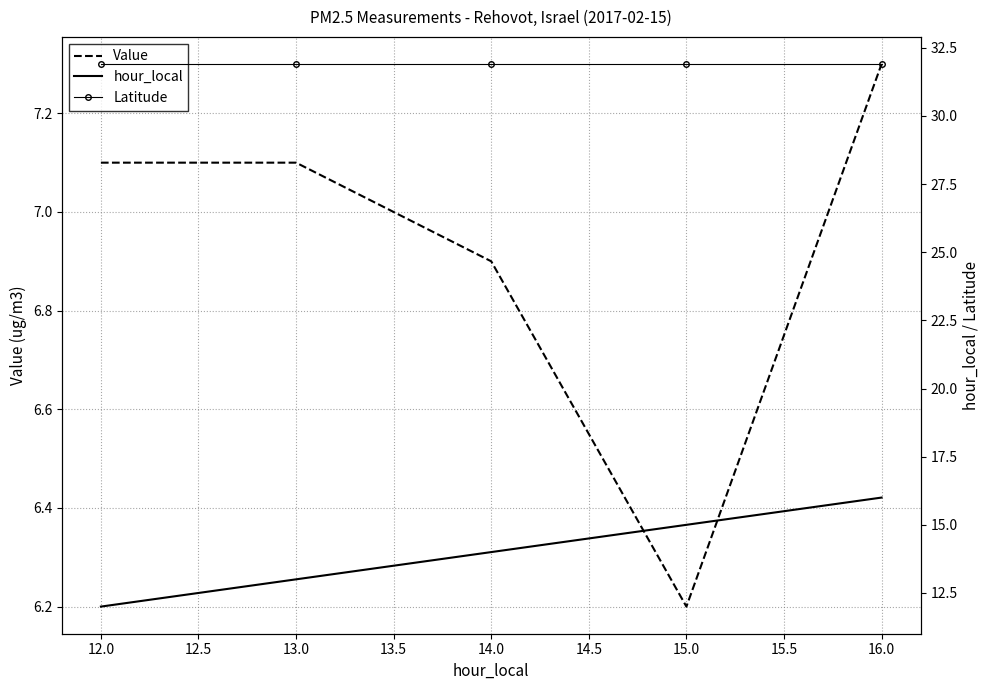

True or false: Latitude has more than 1 points higher than both neighbors.

False